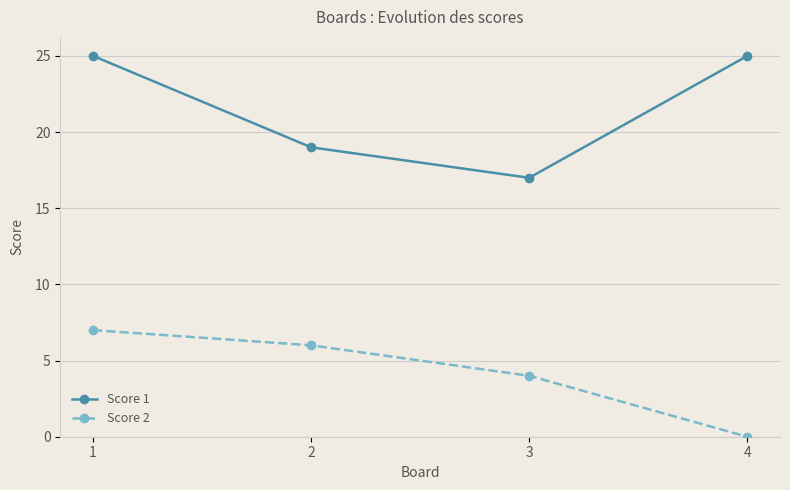

Reading right to left, list all the values displayed in this chart.

Score 1: 25	17	19	25
Score 2: 0	4	6	7